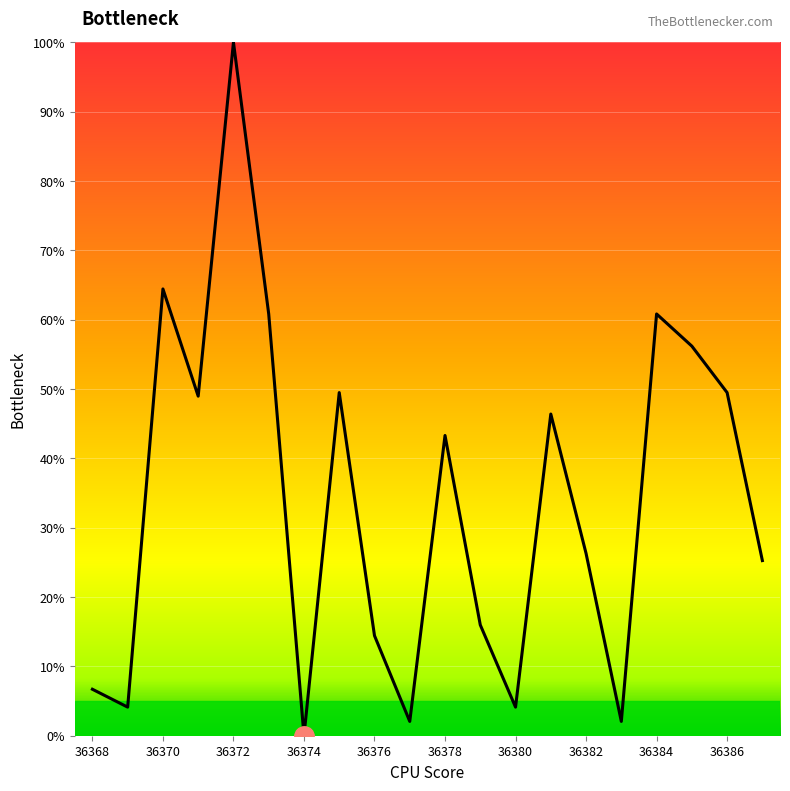

How many interior local peaks (higher than both neighbors) does the data have?

6